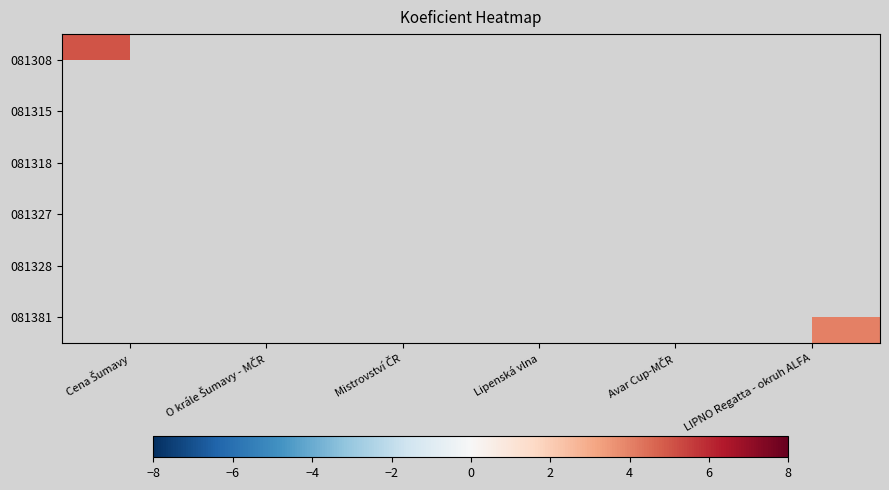

At which category does the chart reach its peak across all series?

O krále Šumavy - MČR